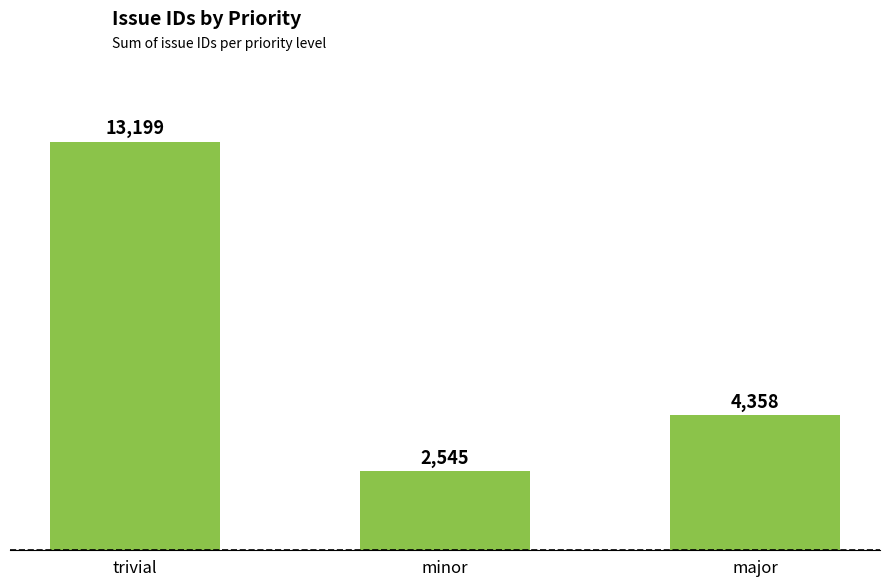

Reading left to right, list all the values displayed in this chart.

13199	2545	4358